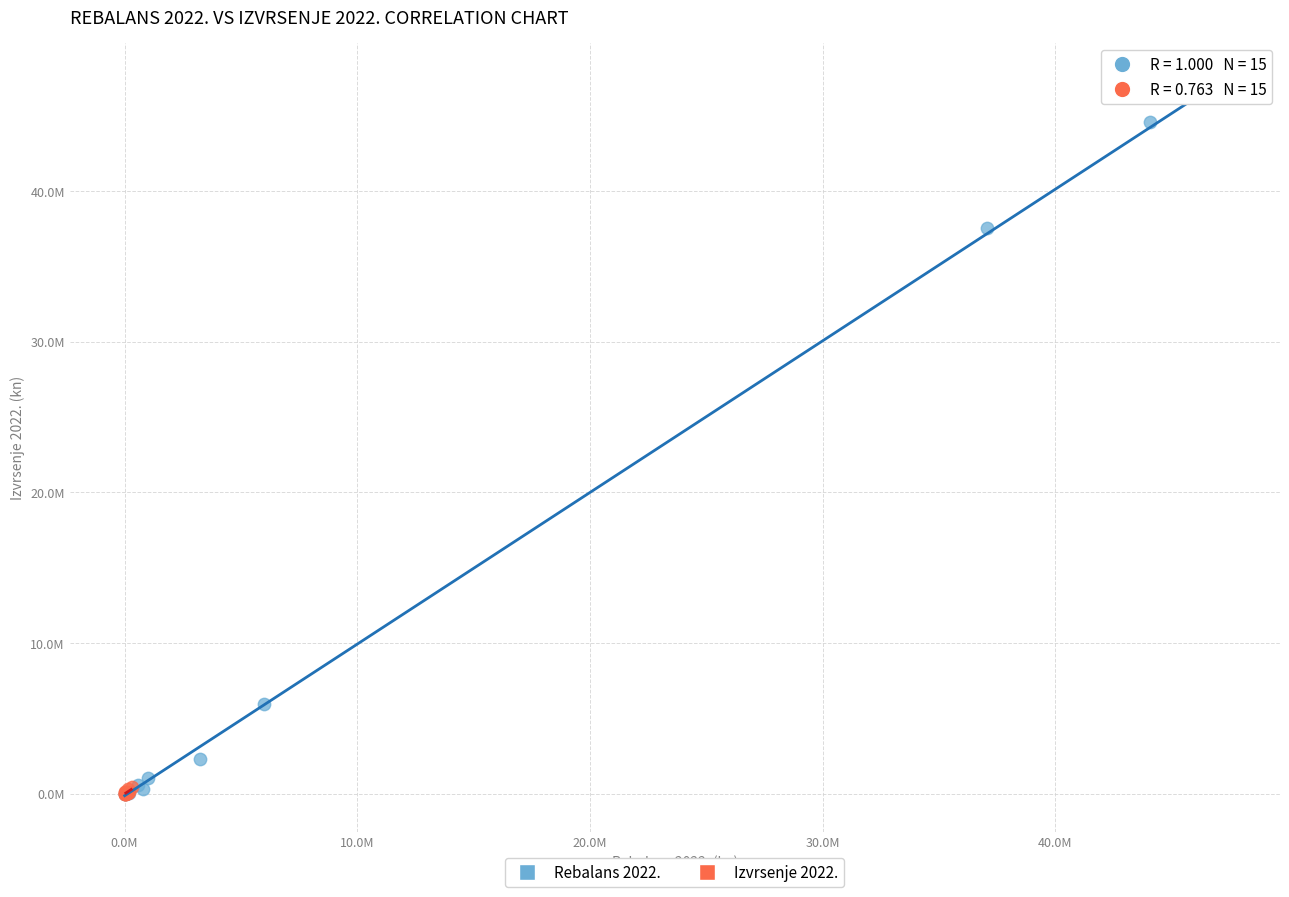

Which series reaches the maximum Y coordinate?

Rebalans 2022.